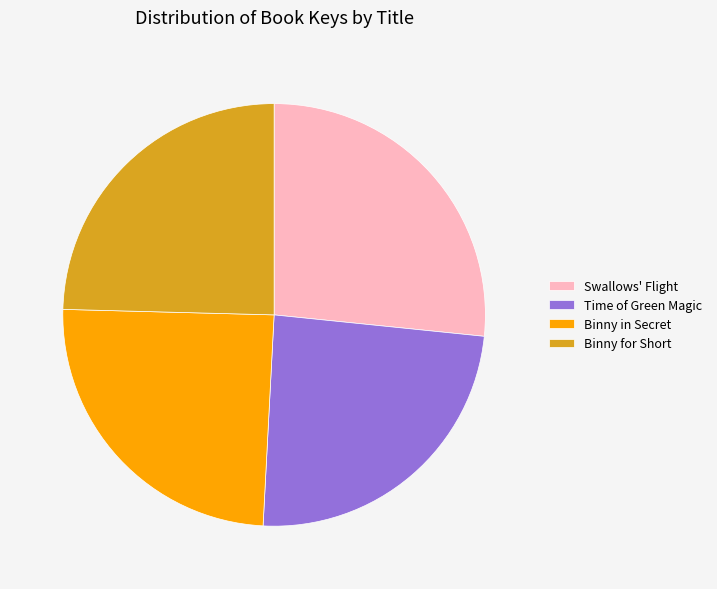

Which category has the biggest portion of the pie?

Swallows' Flight